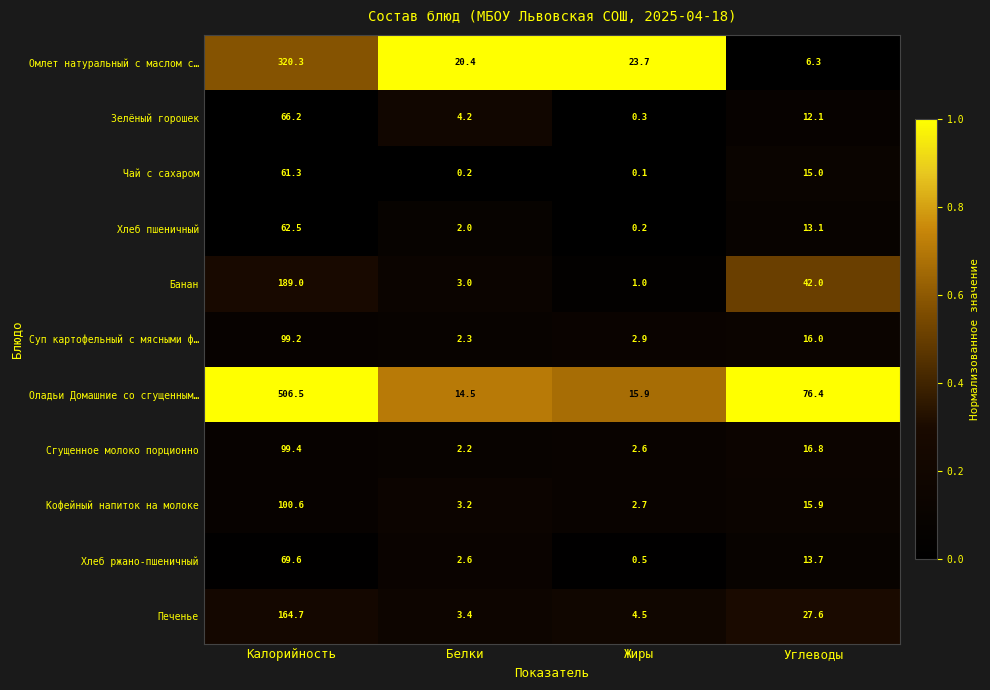

Which series has the largest total across all categories?

Оладьи Домашние со сгущенным…